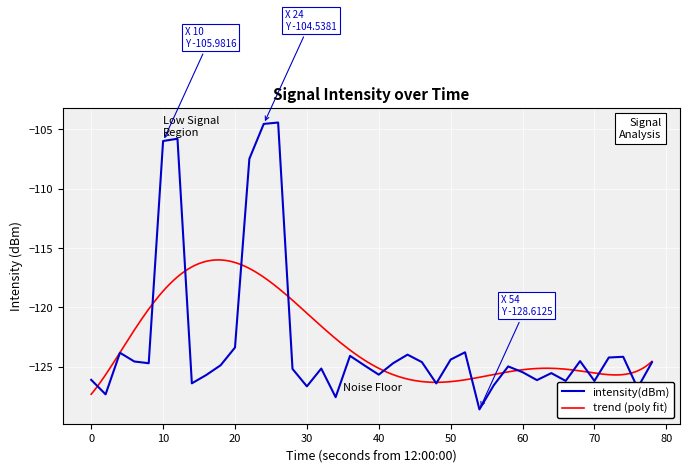

The value of intensity(dBm) at 0 is -85.7. True or false?

False